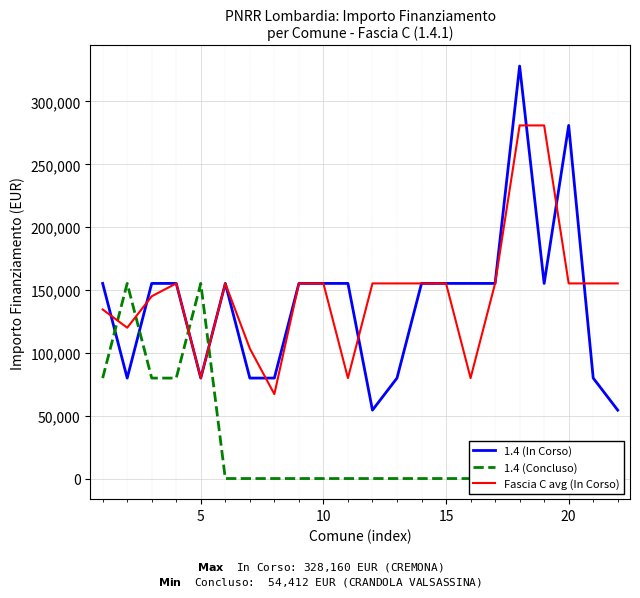

What is the maximum value for 1.4 (In Corso)?

328160